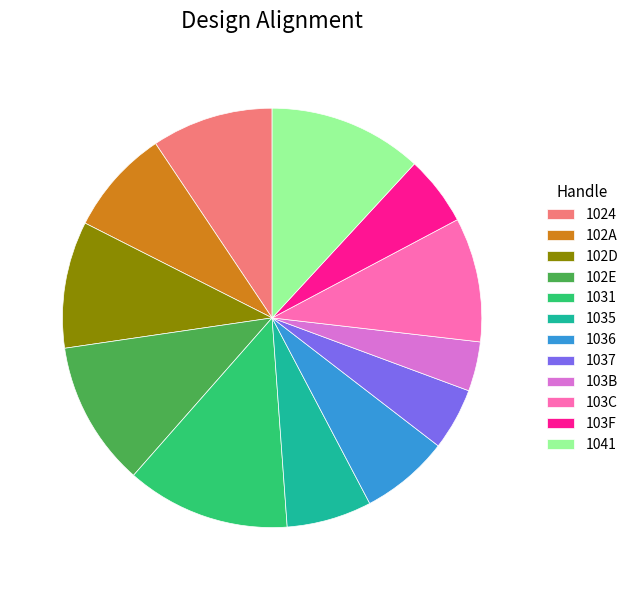

What is the ratio of the value at 102D to the value at 1035?

1.5